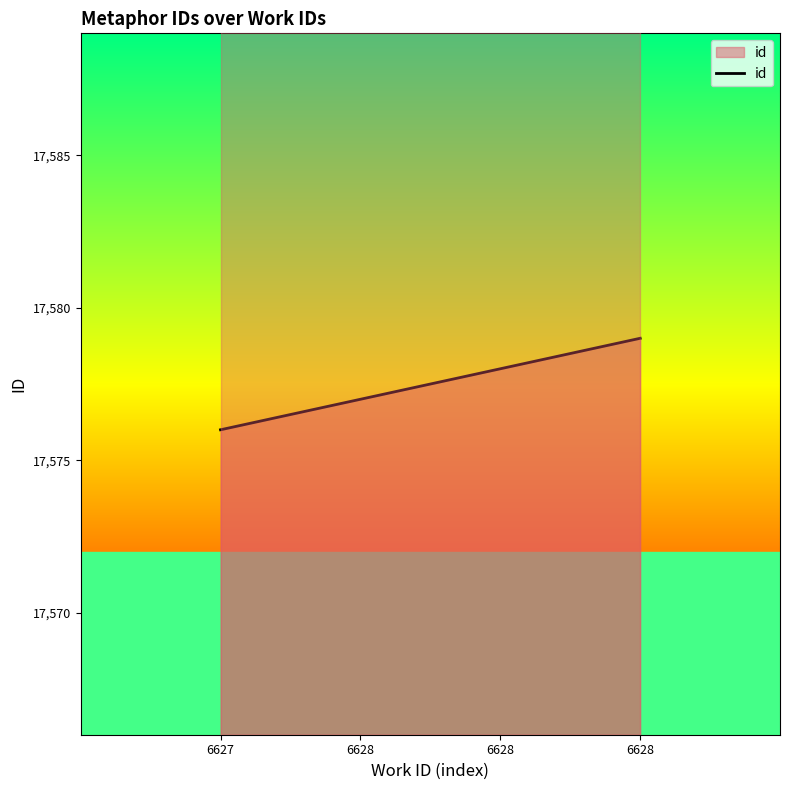

How many lines are shown in the chart?

1